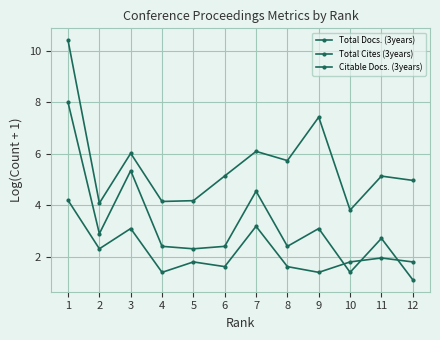

What is the value of the Citable Docs. (3years) point at the 12th from the left?

1.1